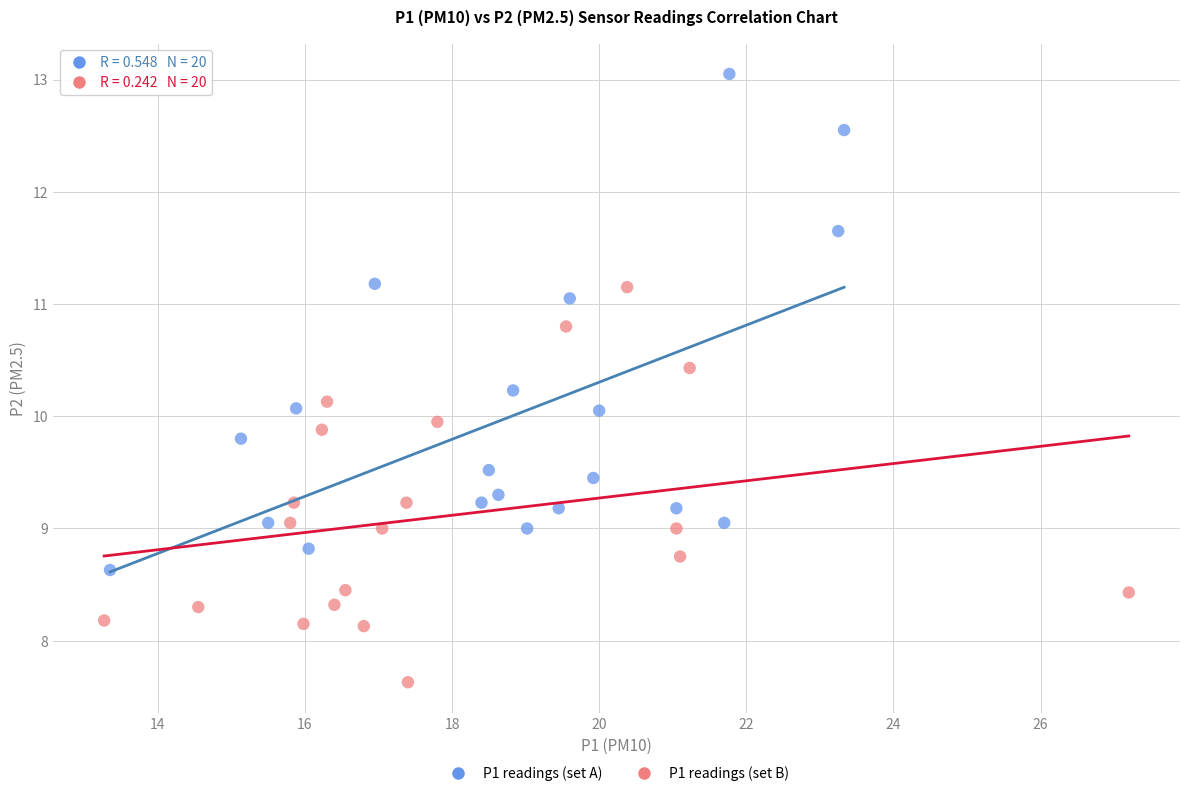

Which series reaches the minimum Y coordinate?

P1 readings (set B)